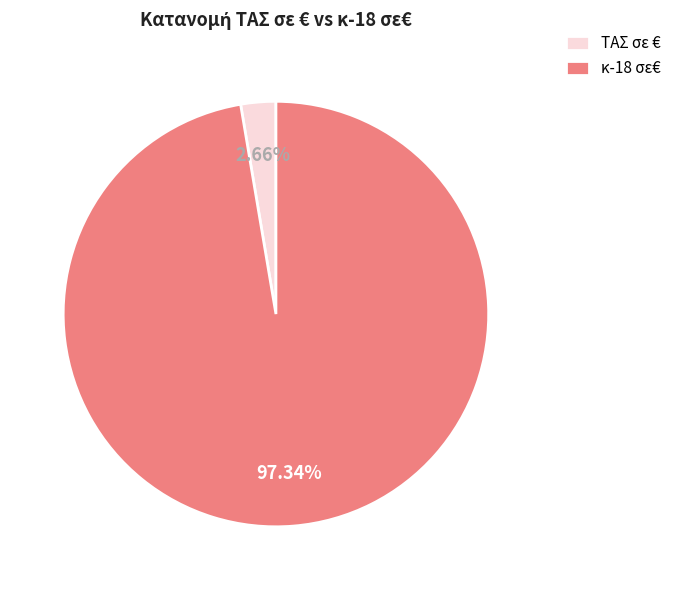

Is the sum of κ-18 σε€ and ΤΑΣ σε € greater than half?

Yes